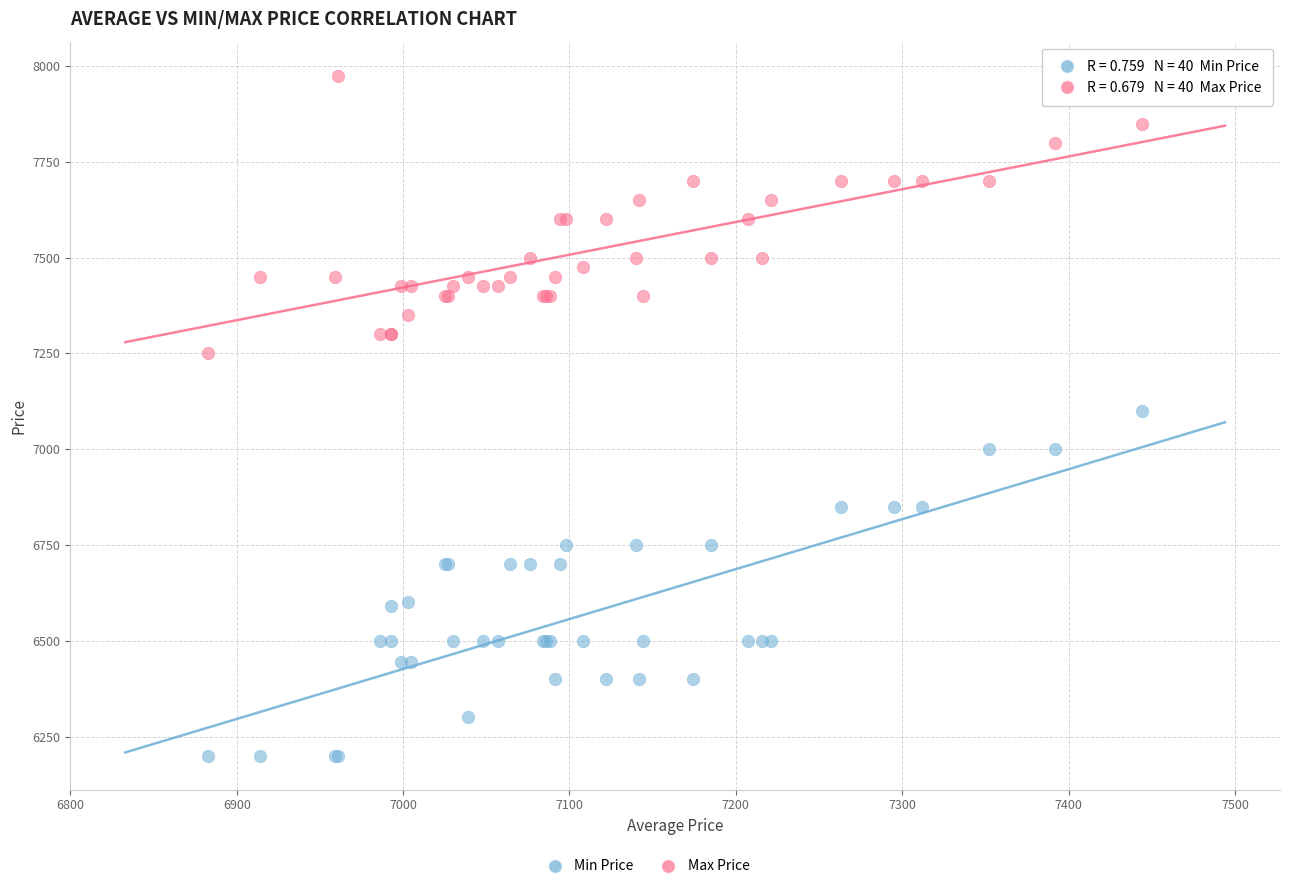

Which series contains the lowest Y value?

Min Price